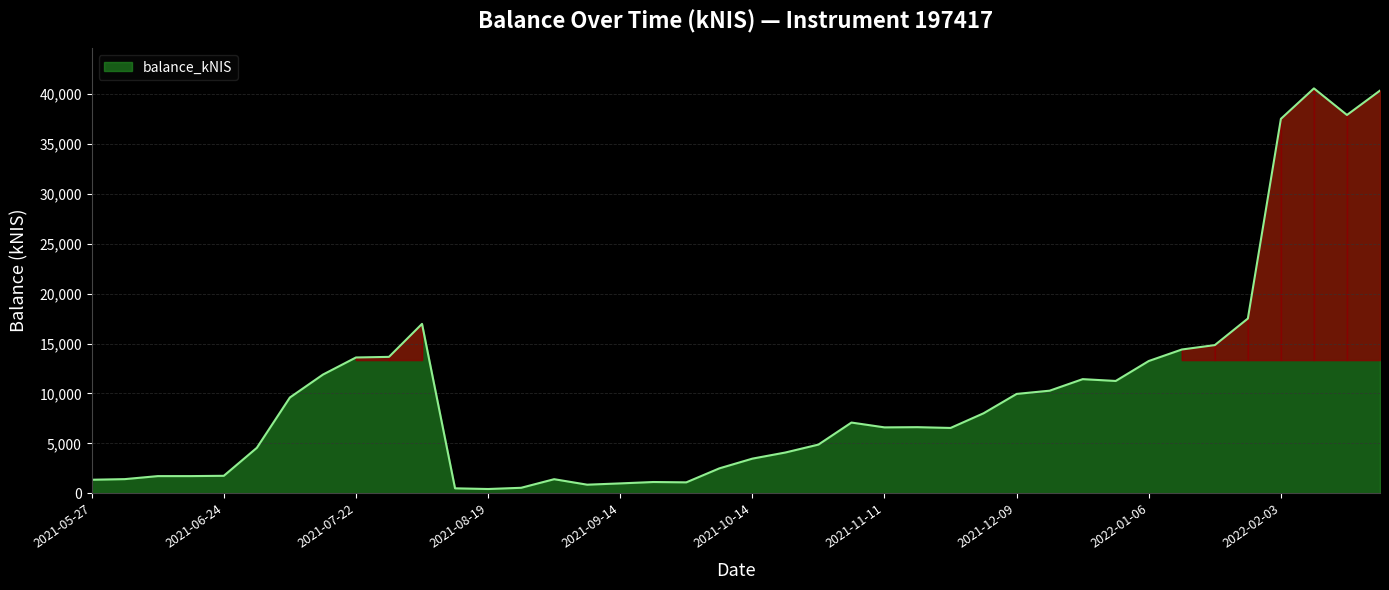

True or false: the data has more than 1 interior local peaks.

True